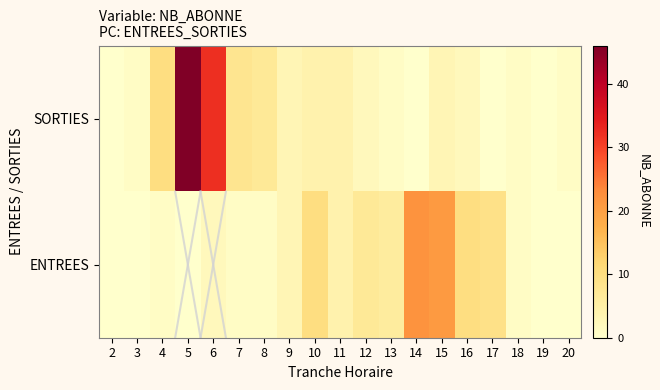

Reading left to right, extract all data points from this chart.

SORTIES: 2=0	3=1	4=10	5=46	6=32	7=8	8=7	9=3	10=4	11=4	12=2	13=1	14=0	15=3	16=2	17=0	18=1	19=0	20=1
ENTREES: 2=0	3=0	4=1	5=0	6=2	7=1	8=1	9=3	10=10	11=4	12=7	13=6	14=22	15=21	16=10	17=9	18=1	19=0	20=0